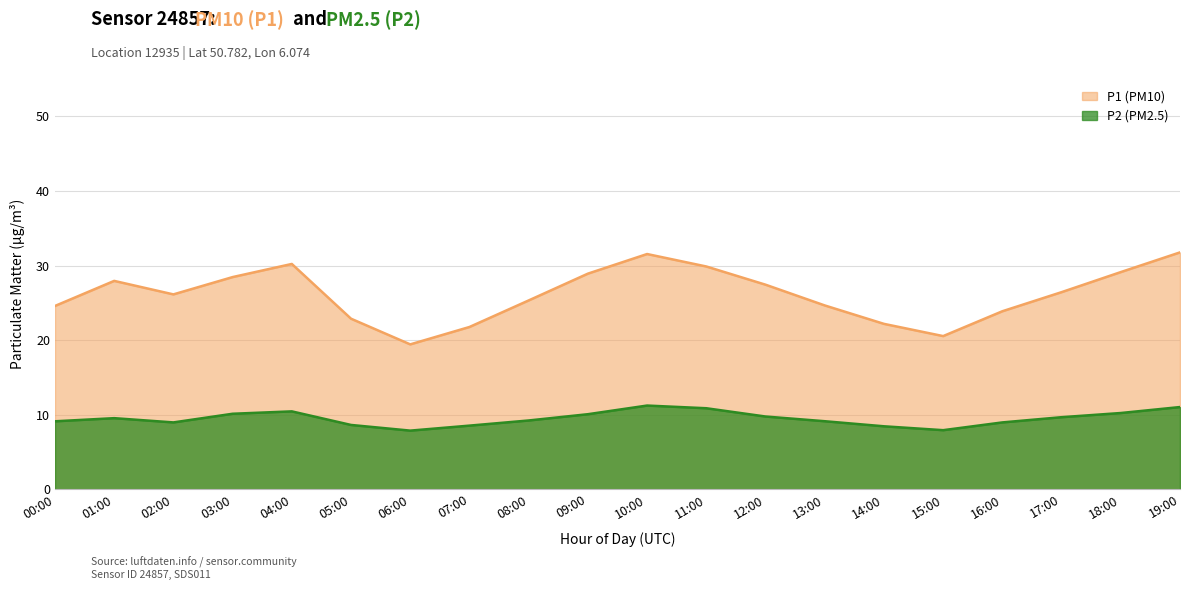

What are all the series names shown in the legend?

P1 (PM10), P2 (PM2.5)